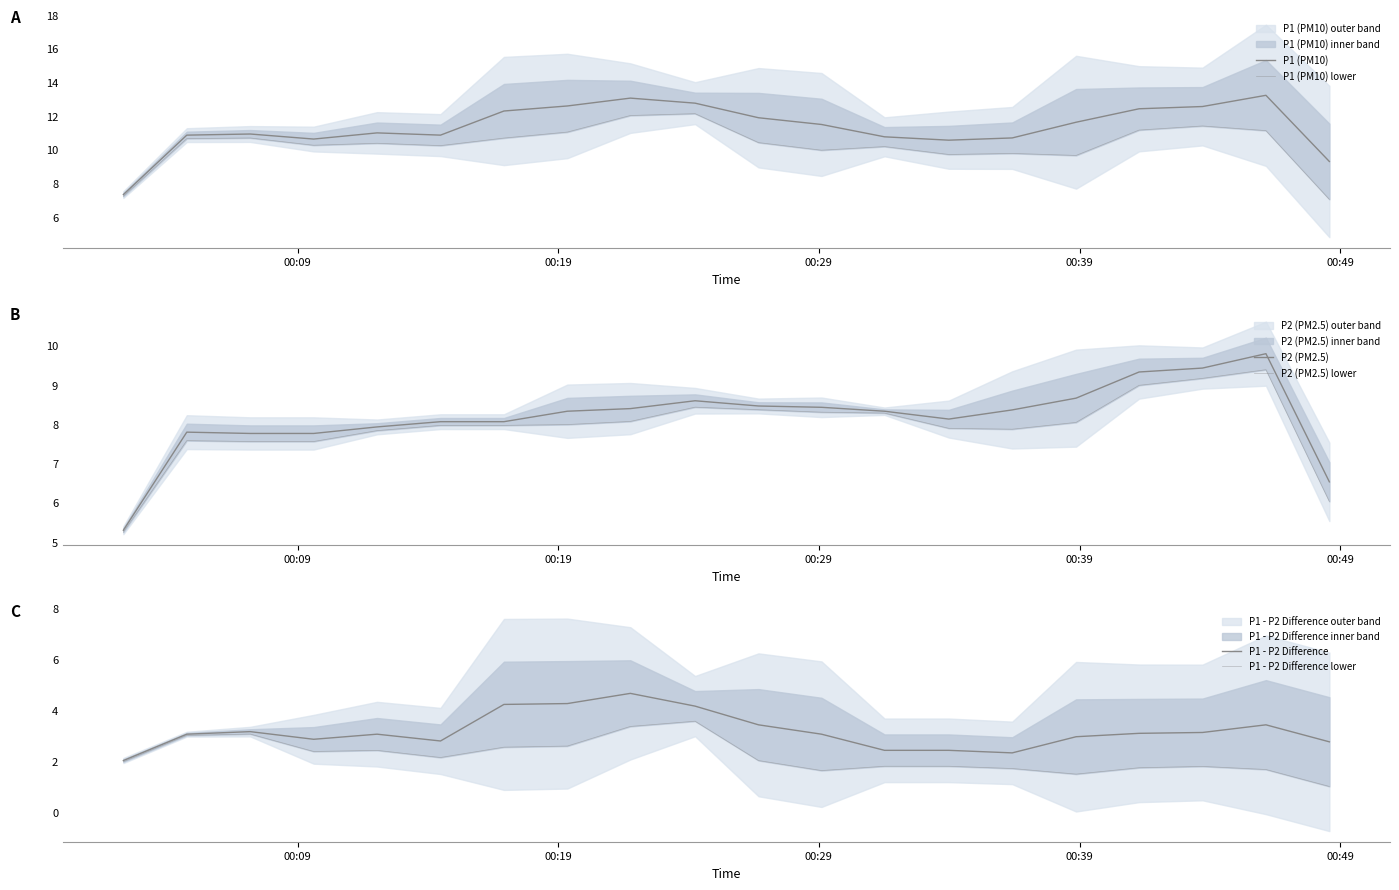

How many lines are shown in the chart?

6